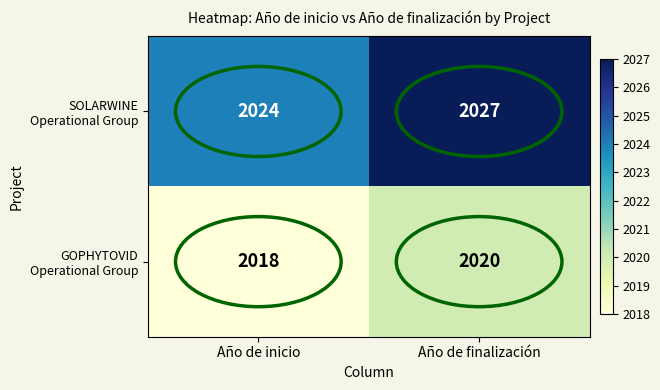

At which category is the sum across all series the highest?

Año de finalización